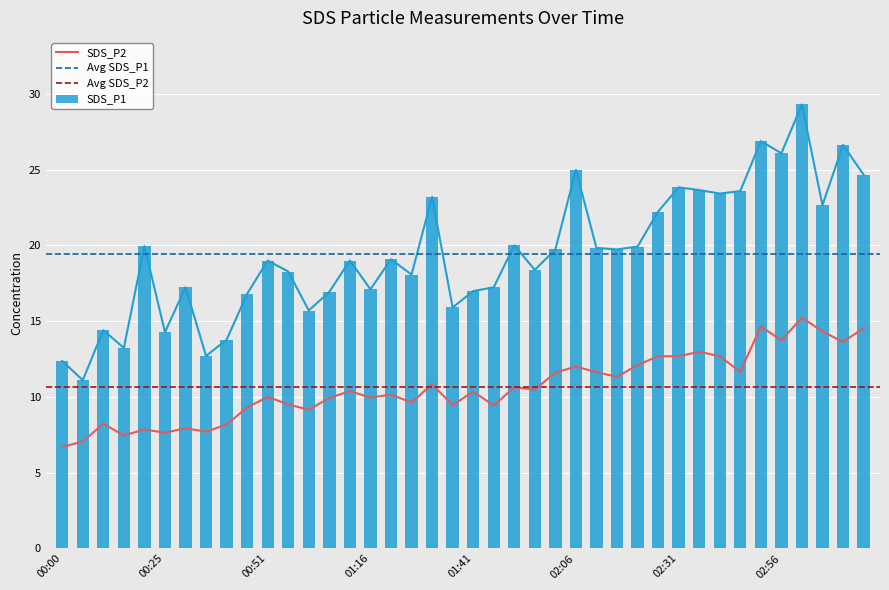

Reading right to left, extract all data points from this chart.

SDS_P1: 24.7	26.6	22.6	29.3	26.1	26.9	23.6	23.4	23.6	23.8	22.2	19.9	19.7	19.8	25.0	19.7	18.4	20.0	17.2	17.0	15.9	23.2	18.1	19.1	17.1	19.0	16.9	15.7	18.3	19.0	16.8	13.8	12.7	17.2	14.3	19.9	13.2	14.4	11.1	12.4
SDS_P2: 14.5	13.6	14.3	15.2	13.7	14.7	11.7	12.7	13.0	12.7	12.7	12.1	11.3	11.6	12.0	11.6	10.5	10.6	9.4	10.3	9.4	10.8	9.6	10.2	9.9	10.4	9.9	9.2	9.5	10.0	9.3	8.2	7.7	7.9	7.6	7.8	7.5	8.2	7.0	6.7